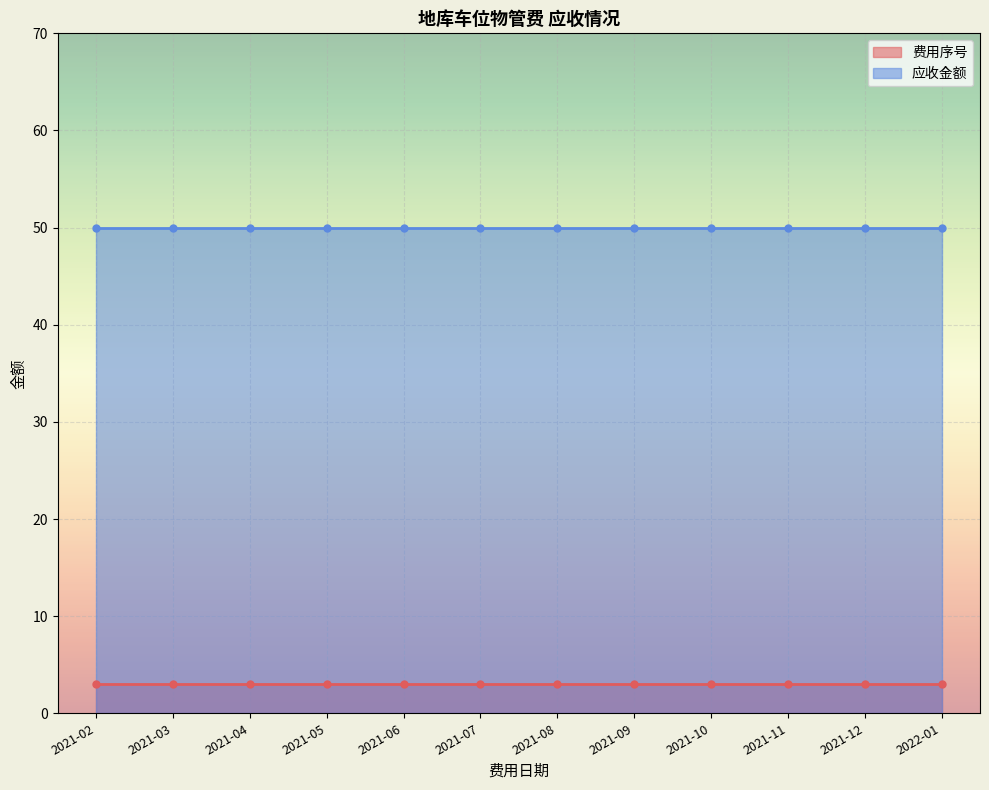

Between 2021-12 and 2021-05, which is larger?

2021-12